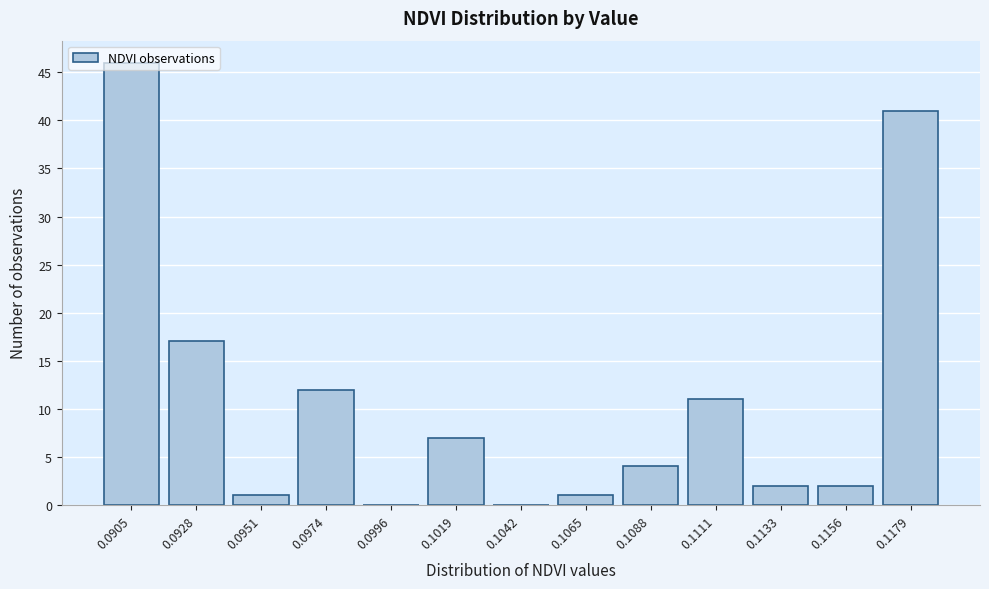

What is the sum of all values?

144